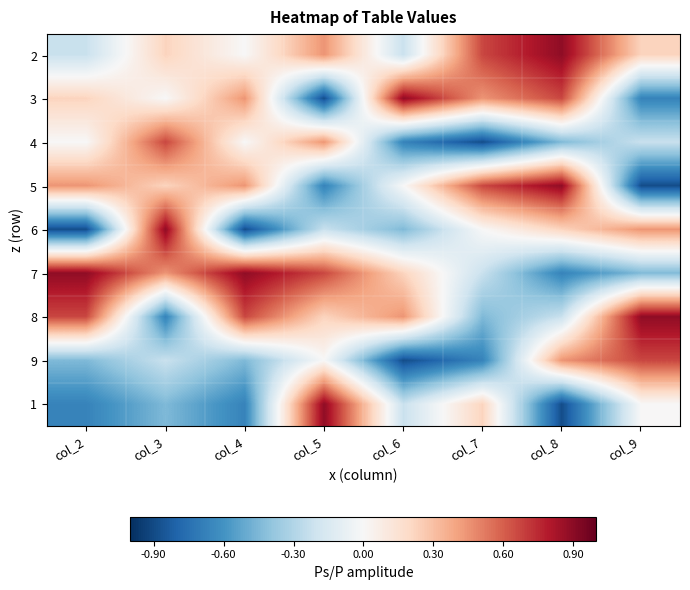

Reading left to right, list all the values displayed in this chart.

2: col_2=-0.2	col_3=0.2	col_4=0.0	col_5=0.4	col_6=-0.2	col_7=0.7	col_8=0.9	col_9=0.2
3: col_2=0.2	col_3=0.0	col_4=0.4	col_5=-0.9	col_6=0.9	col_7=0.4	col_8=0.7	col_9=-0.7
4: col_2=0.0	col_3=0.7	col_4=0.0	col_5=0.4	col_6=-0.7	col_7=-0.9	col_8=-0.4	col_9=-0.2
5: col_2=0.4	col_3=0.2	col_4=0.4	col_5=-0.7	col_6=0.0	col_7=0.7	col_8=0.9	col_9=-0.9
6: col_2=-0.9	col_3=0.9	col_4=-0.9	col_5=-0.2	col_6=-0.4	col_7=0.0	col_8=0.2	col_9=0.4
7: col_2=0.9	col_3=0.4	col_4=0.9	col_5=0.7	col_6=0.2	col_7=-0.2	col_8=-0.7	col_9=-0.4
8: col_2=0.7	col_3=-0.7	col_4=0.7	col_5=0.2	col_6=0.4	col_7=-0.4	col_8=-0.2	col_9=0.9
9: col_2=-0.4	col_3=-0.2	col_4=-0.4	col_5=0.0	col_6=-0.9	col_7=-0.7	col_8=0.4	col_9=0.7
1: col_2=-0.7	col_3=-0.4	col_4=-0.7	col_5=0.9	col_6=-0.2	col_7=0.2	col_8=-0.9	col_9=0.0